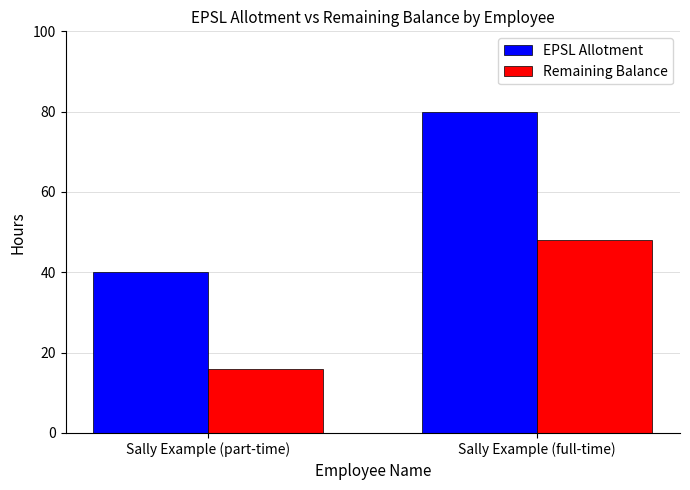

Count the Remaining Balance values in the range 16 to 48.

2